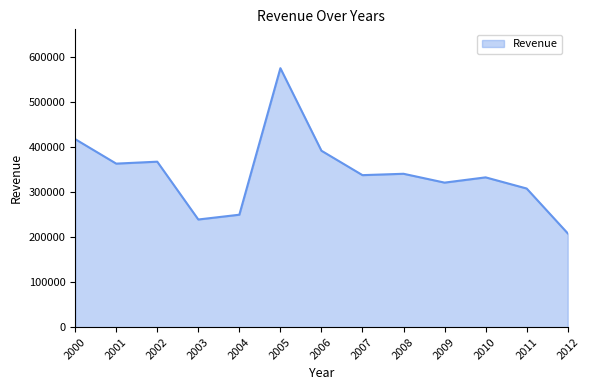

Which has a higher value, 2011 or 2000?

2000